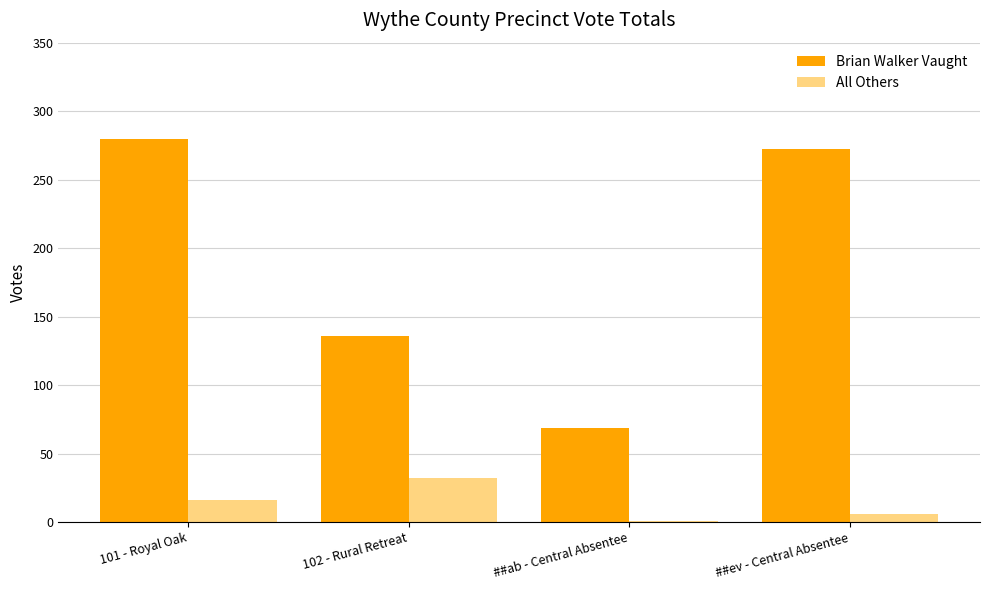

Reading right to left, list all the values displayed in this chart.

Brian Walker Vaught: 272	69	136	280
All Others: 6	1	32	16